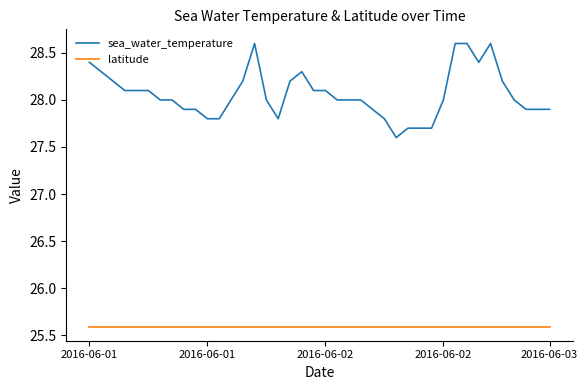

Rank the series by their maximum value, from highest to lowest.

sea_water_temperature, latitude